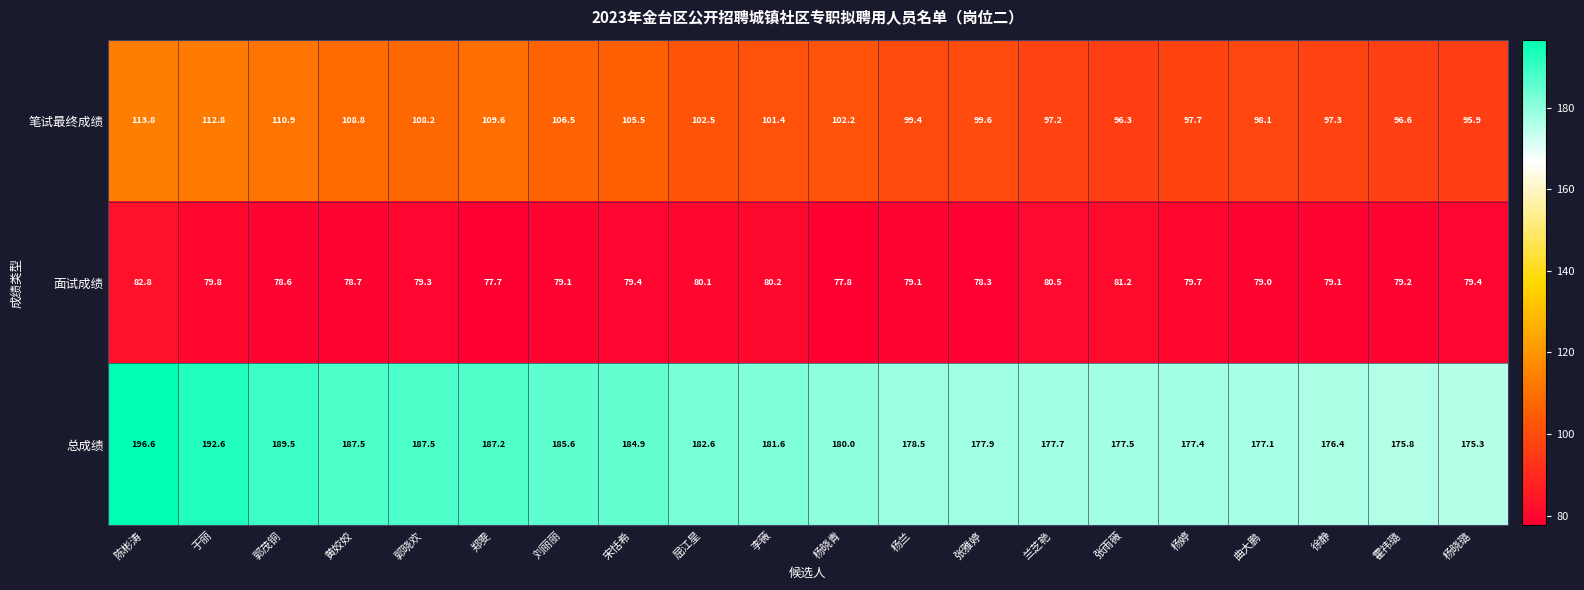

Read the 笔试最终成绩 value at 徐静.

97.3